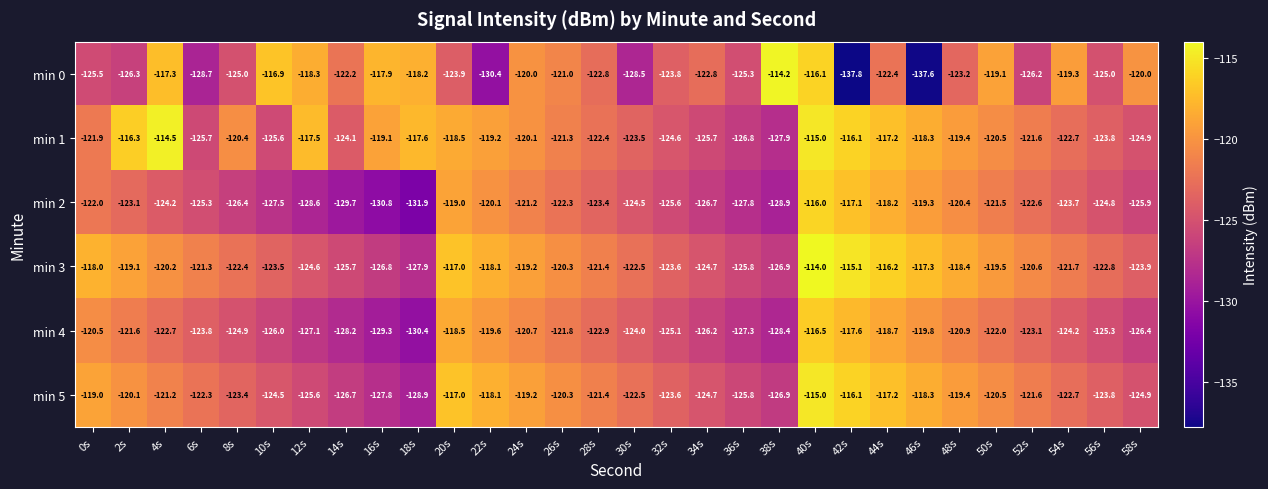

What is the difference between the min 1 values at 2s and 20s?

2.2